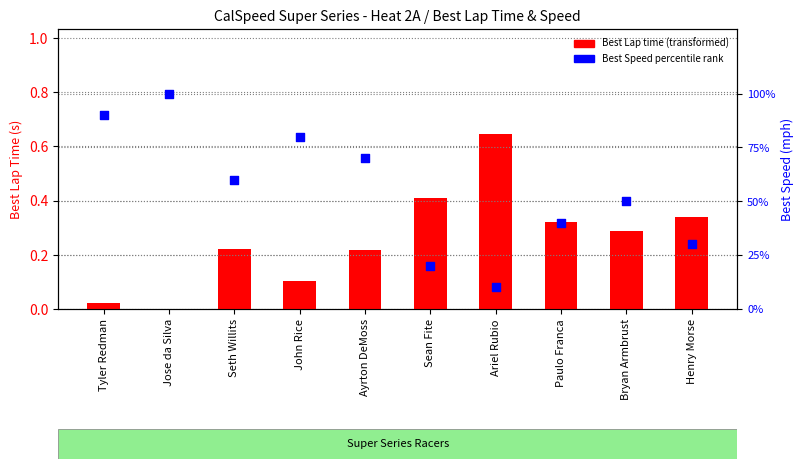

What are all the series names shown in the legend?

Best Lap time (transformed), Best Speed percentile rank